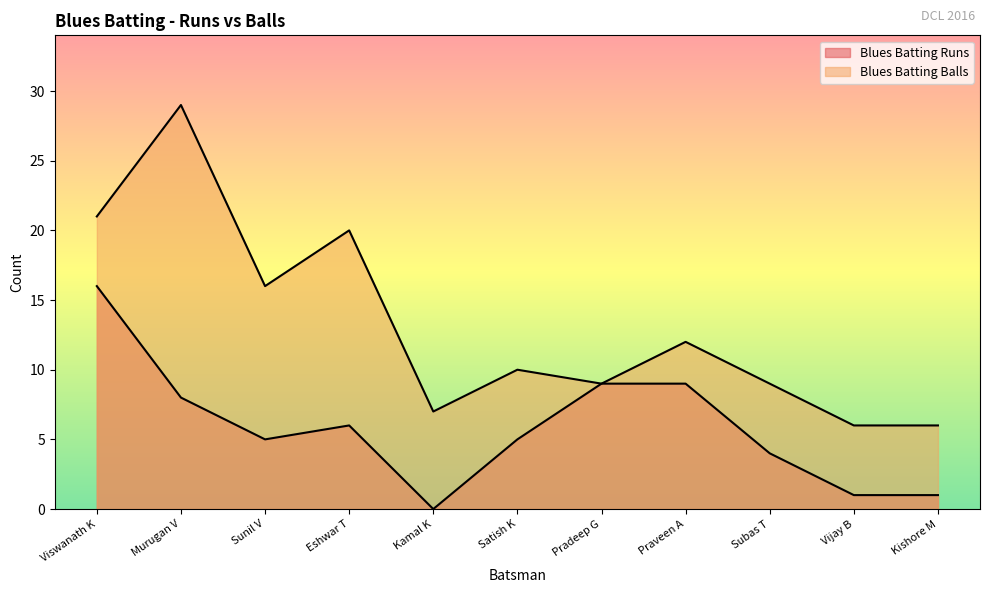

Reading right to left, list all the values displayed in this chart.

Blues Batting Runs: 1	1	4	9	9	5	0	6	5	8	16
Blues Batting Balls: 6	6	9	12	9	10	7	20	16	29	21